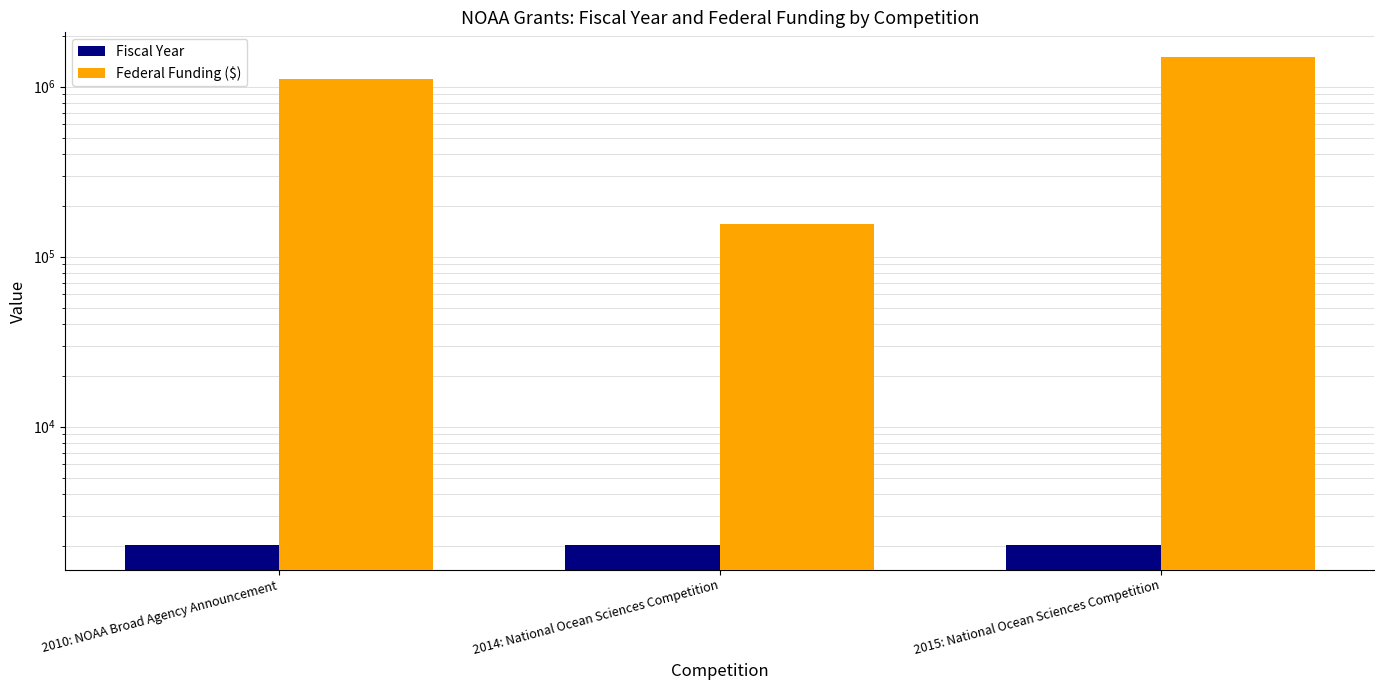

Does the chart contain stacked bars?

No